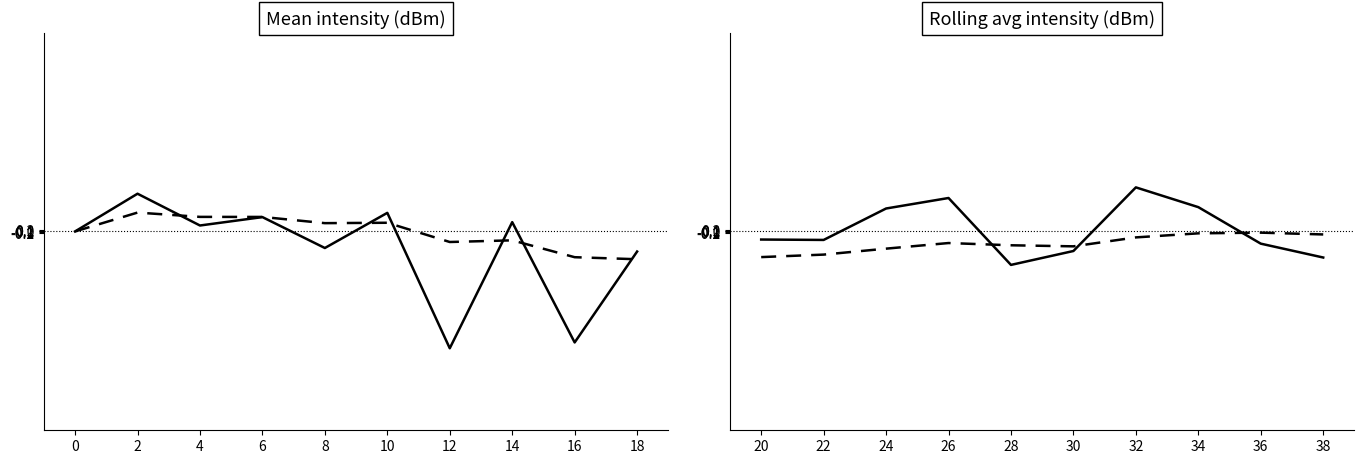

What is the spread (max minus min) of values at 26?

5.7